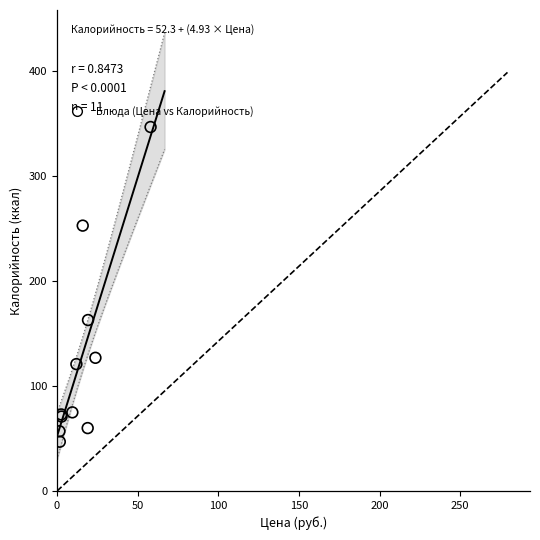

What Y value in the scatter plot is closest to 197?

163